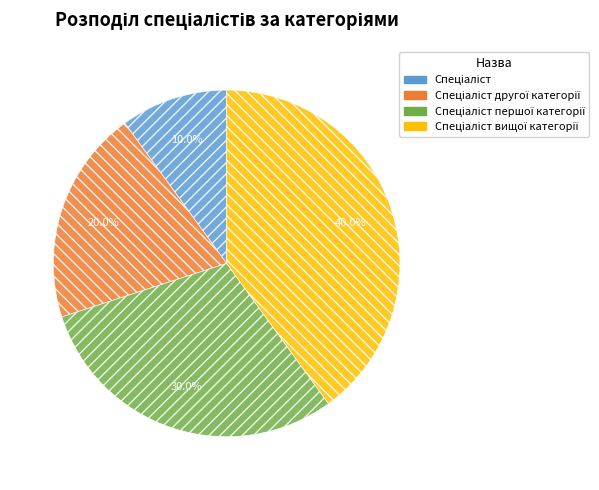

Is there any slice that represents more than half of the pie?

No